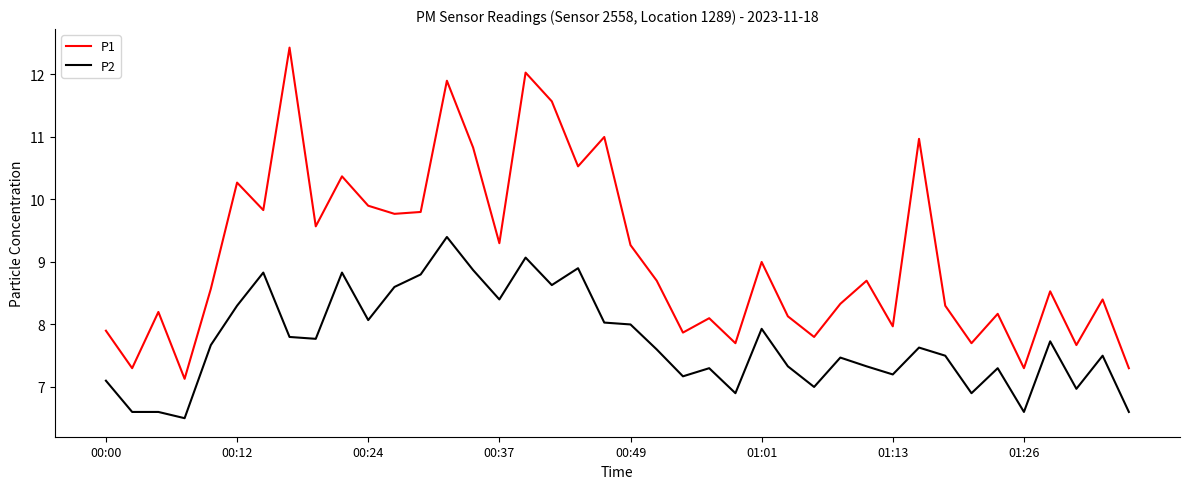

True or false: P2 and P1 cross at least once.

False